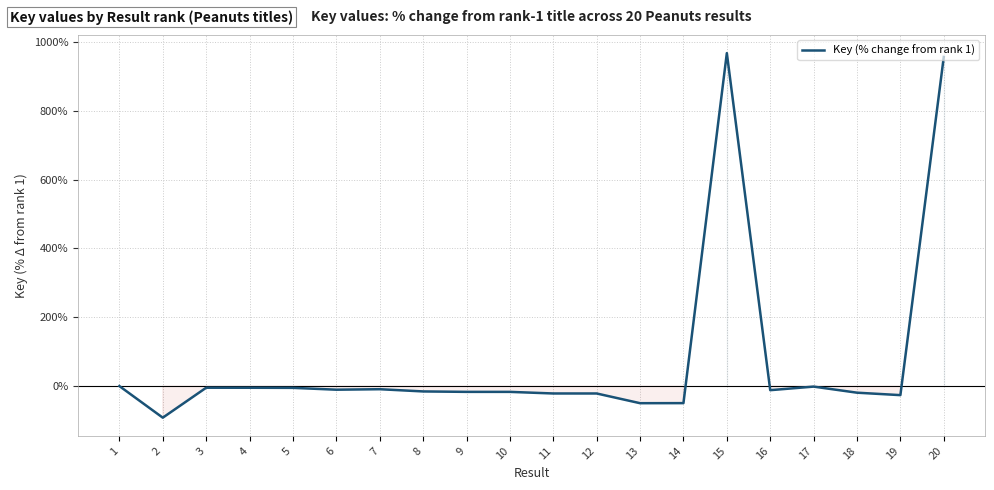

What is the sum of the values at 8 and 5?

-20.7